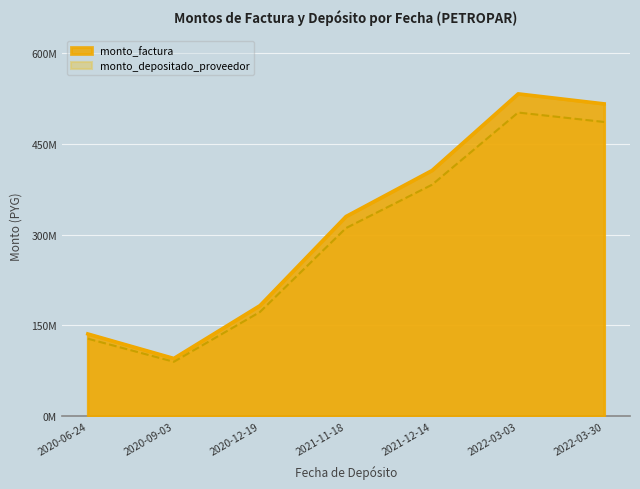

At which category does monto_depositado_proveedor reach its first local peak?

2022-03-03